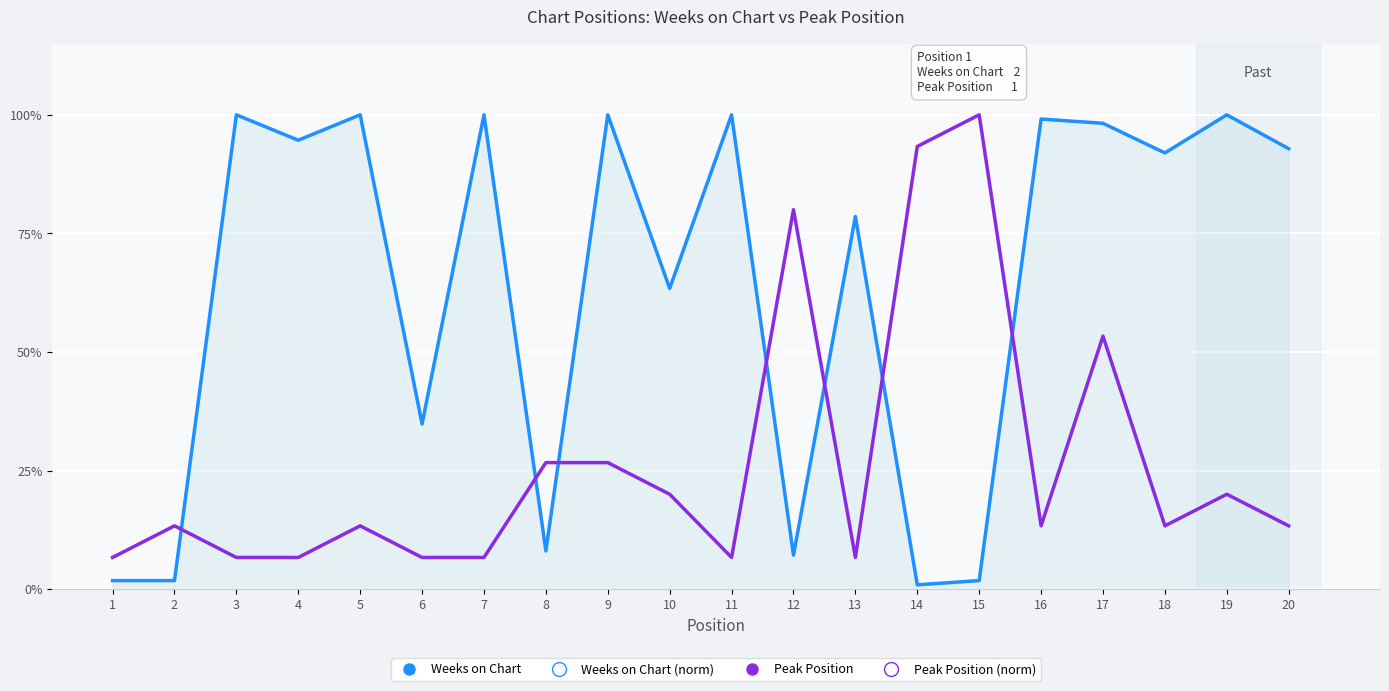

Where is the first local maximum for Peak Position?

2